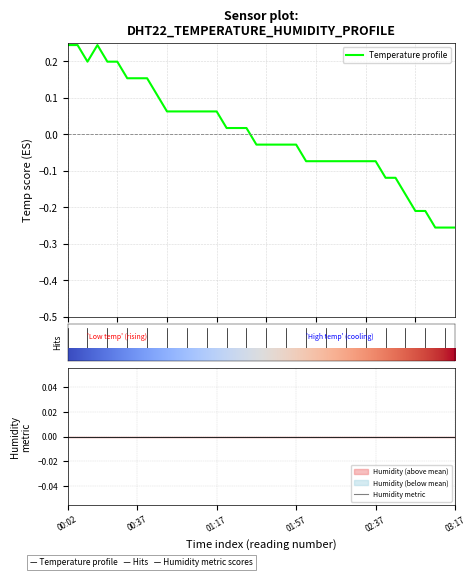

True or false: the data has more than 1 interior local peaks.

False